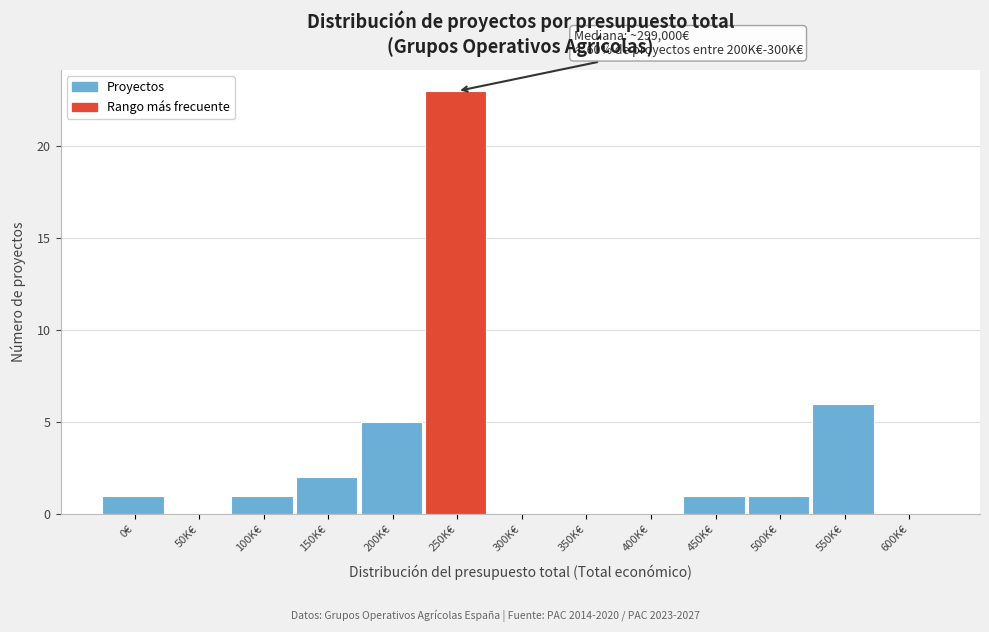

Reading right to left, list all the values displayed in this chart.

600K€=0	550K€=6	500K€=1	450K€=1	400K€=0	350K€=0	300K€=0	250K€=23	200K€=5	150K€=2	100K€=1	50K€=0	0€=1